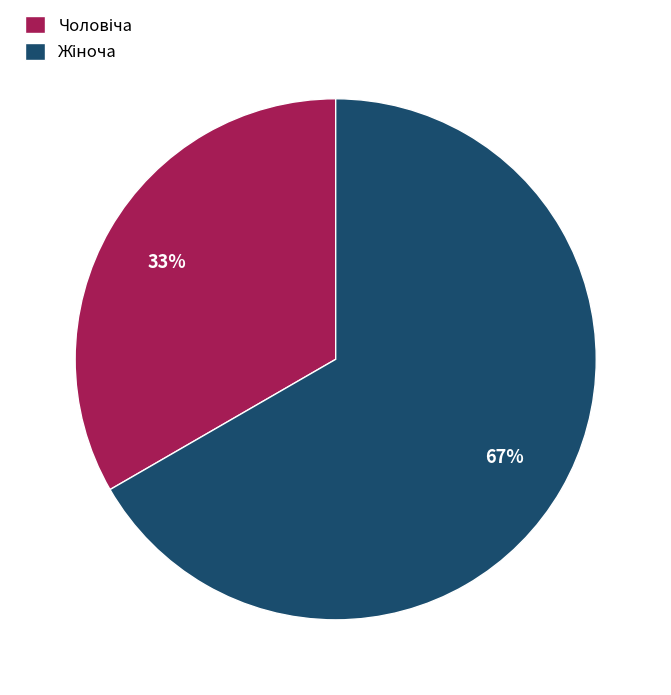

To the nearest percent, what is the average slice percentage?

50%